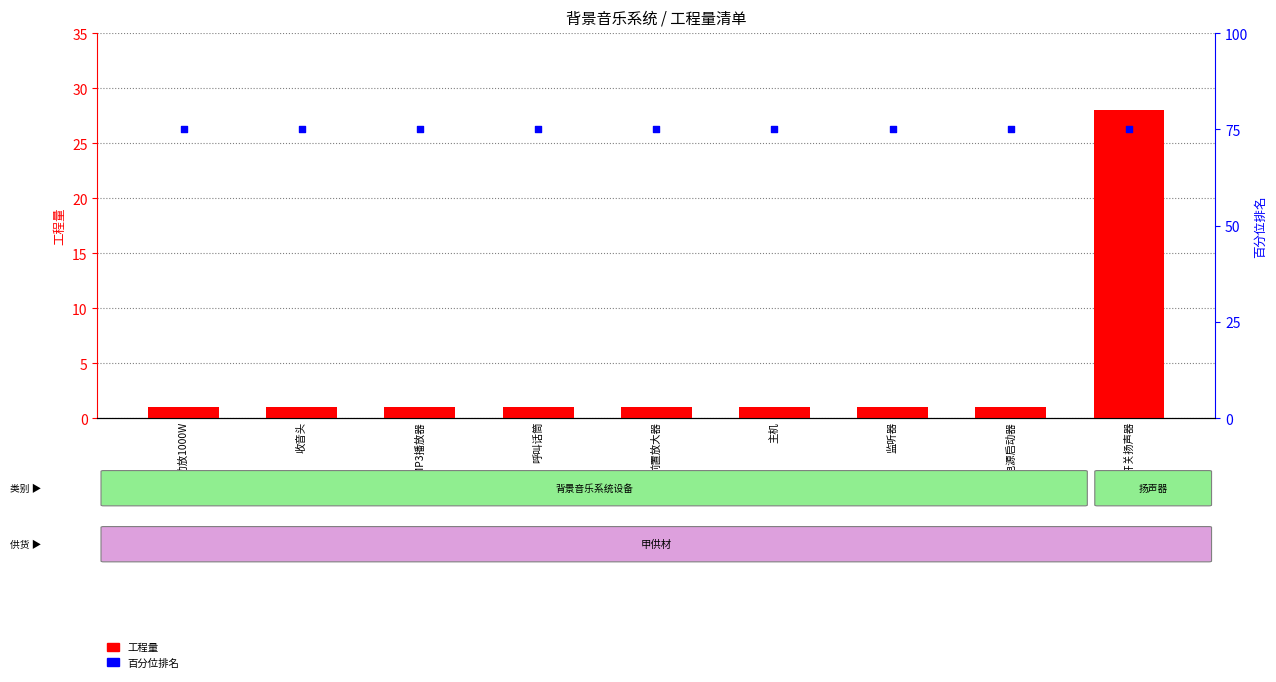

What is the total value across all series at 主机?

76